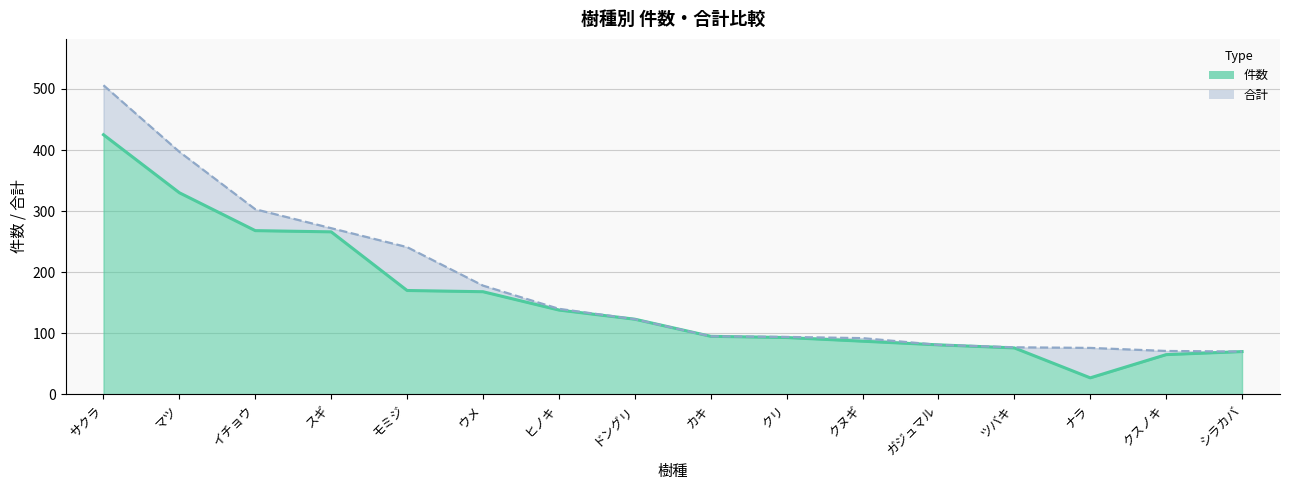

Is it true that 合計 (中心線) equals 151 at イチョウ?

False